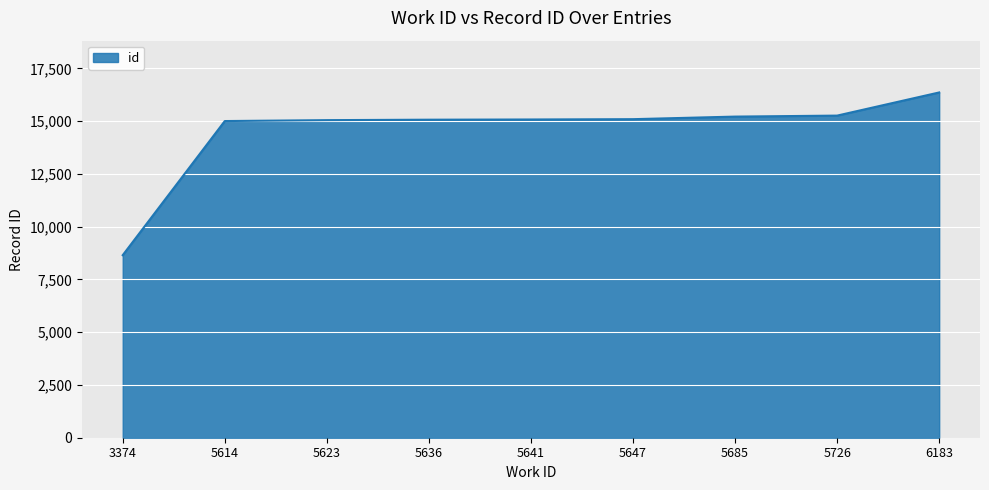

Is it true that the value at 5726 is 6114?

False